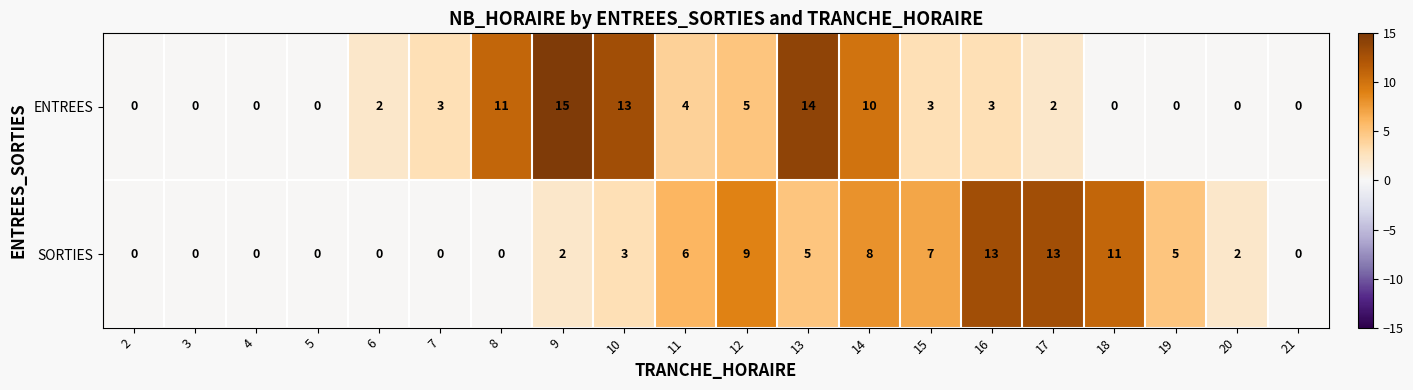

List the series in order of their peak value, highest first.

ENTREES, SORTIES